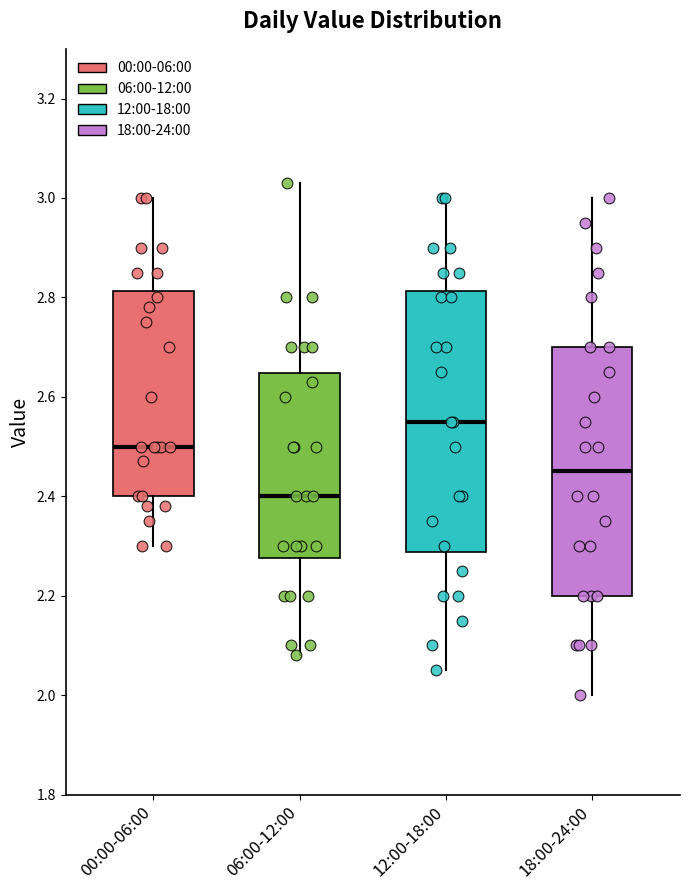

Where does the median line of the box for 00:00-06:00 sit on the y-axis? The values are not printed on the chart, so give them approximately, as read against the axis.

2.50